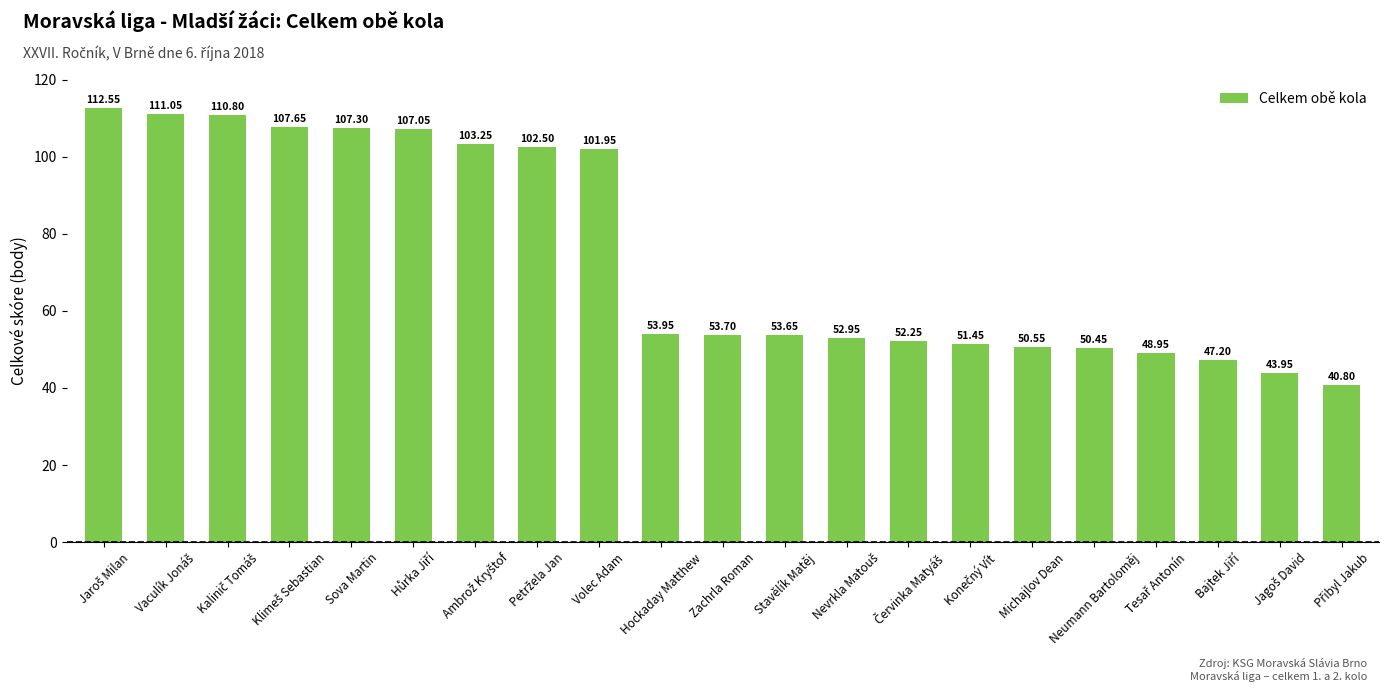

What is the average value?

74.5